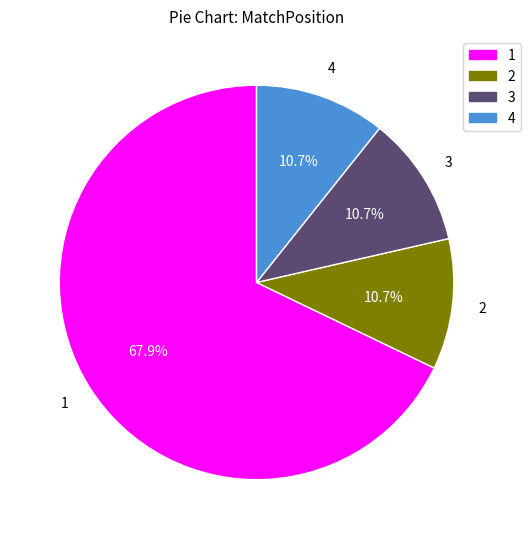

To the nearest percent, what percentage of the pie is 1?

68%